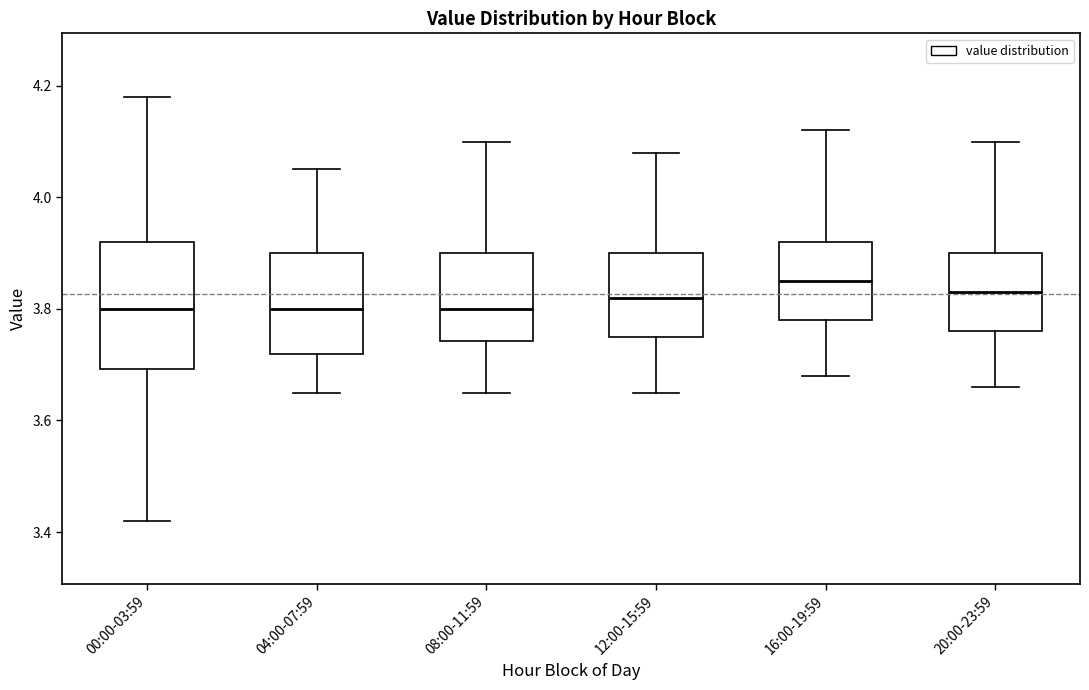

Reading left to right, transcribe this box plot: for each box, give where its median line is, the range the box spans, and where its two whiskers end, as read against the y-axis. The values are not printed on the chart, so give them approximately, as read against the axis.

00:00-03:59: median 3.80, box 3.70 to 3.92, whiskers 3.42 to 4.18
04:00-07:59: median 3.80, box 3.72 to 3.90, whiskers 3.66 to 4.06
08:00-11:59: median 3.80, box 3.74 to 3.90, whiskers 3.66 to 4.10
12:00-15:59: median 3.82, box 3.76 to 3.90, whiskers 3.66 to 4.08
16:00-19:59: median 3.86, box 3.78 to 3.92, whiskers 3.68 to 4.12
20:00-23:59: median 3.84, box 3.76 to 3.90, whiskers 3.66 to 4.10